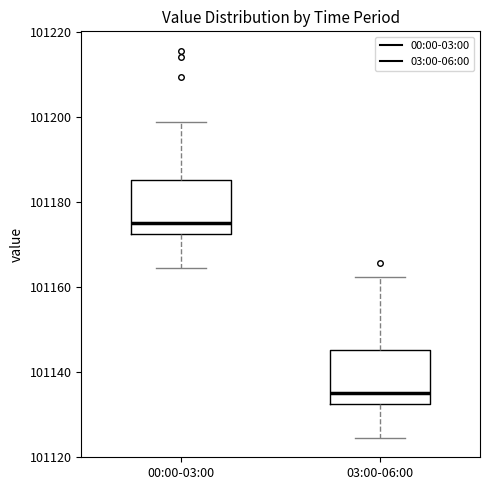

Reading left to right, transcribe this box plot: for each box, give where its median line is, the range the box spans, and where its two whiskers end, as read against the y-axis. The values are not printed on the chart, so give them approximately, as read against the axis.

00:00-03:00: median 101176, box 101172 to 101186, whiskers 101164 to 101198
03:00-06:00: median 101136, box 101132 to 101146, whiskers 101124 to 101162